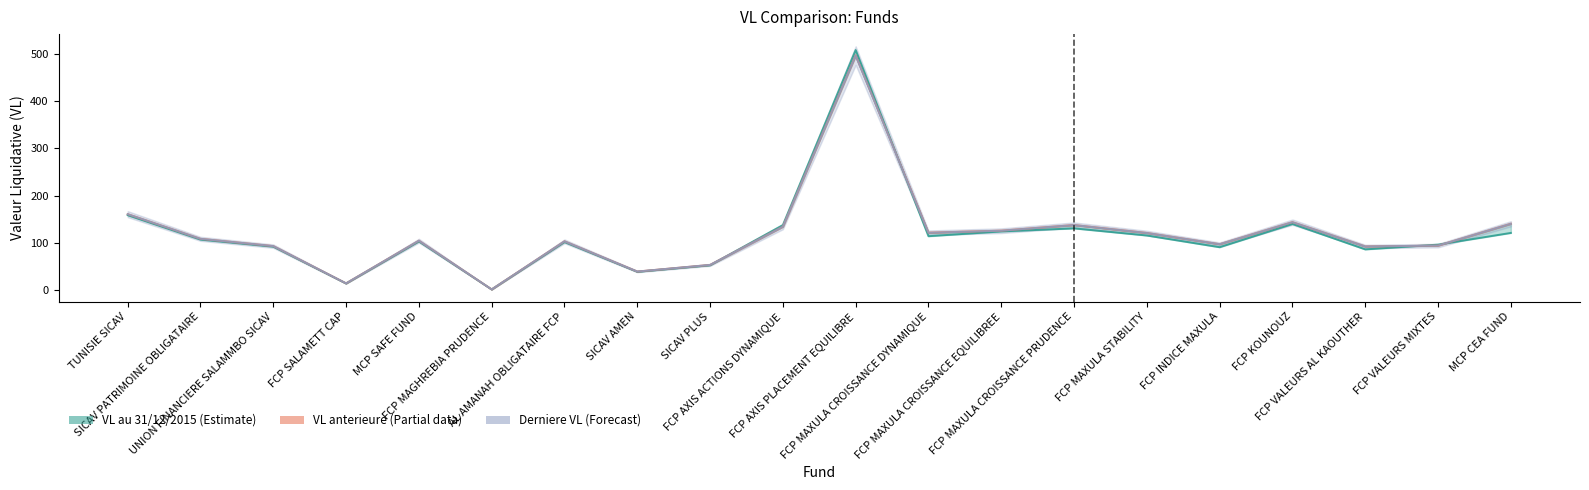

What position from the right is FCP MAXULA CROISSANCE EQUILIBREE?

8